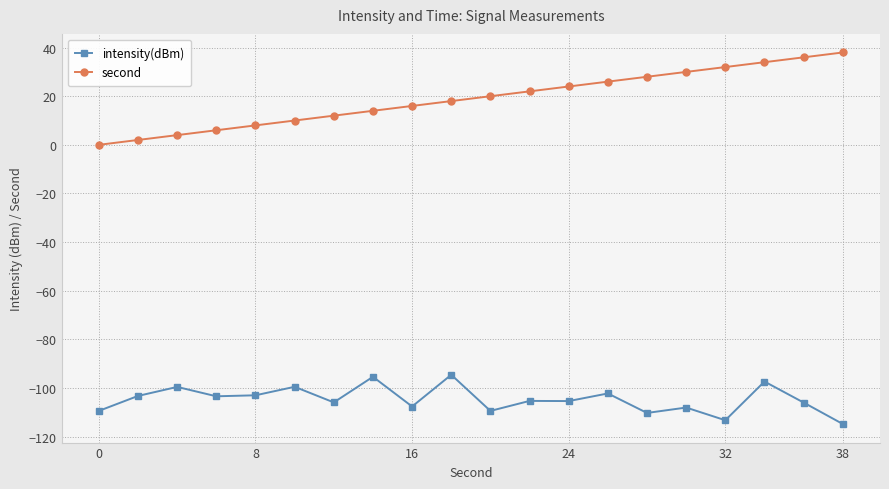

What is the highest value of the second series?

38.0